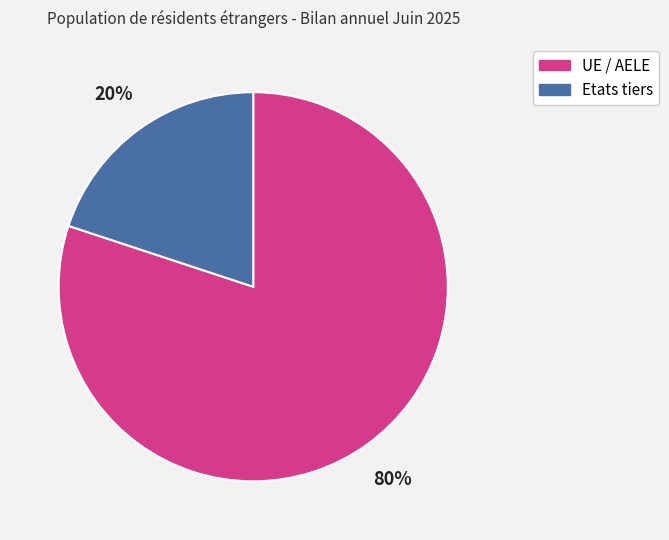

How many segments does this pie chart have?

2